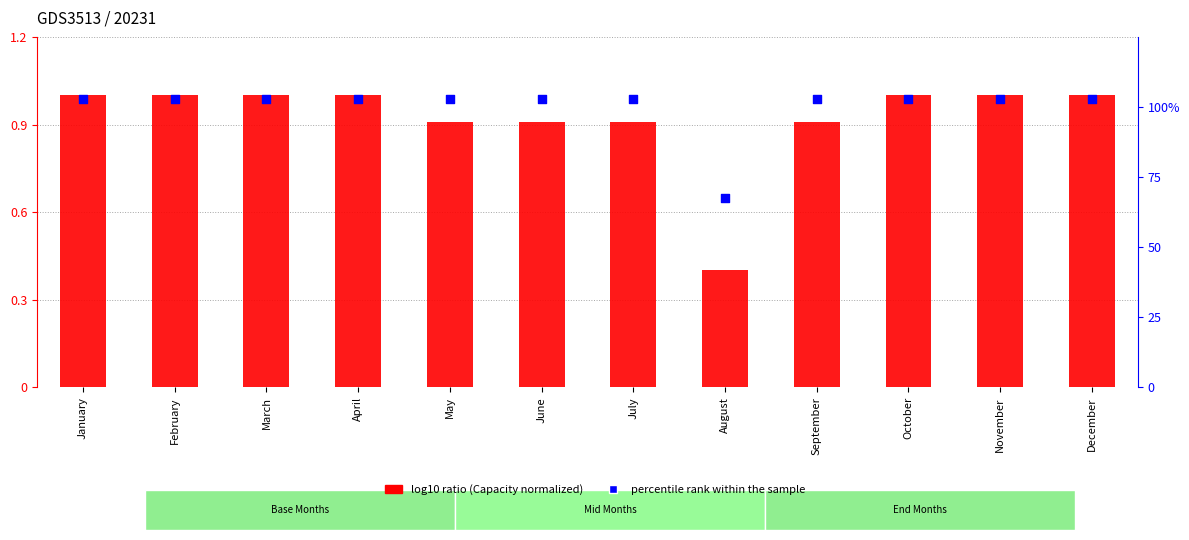

Which series reaches the minimum Y coordinate?

log10 ratio (Capacity normalized)